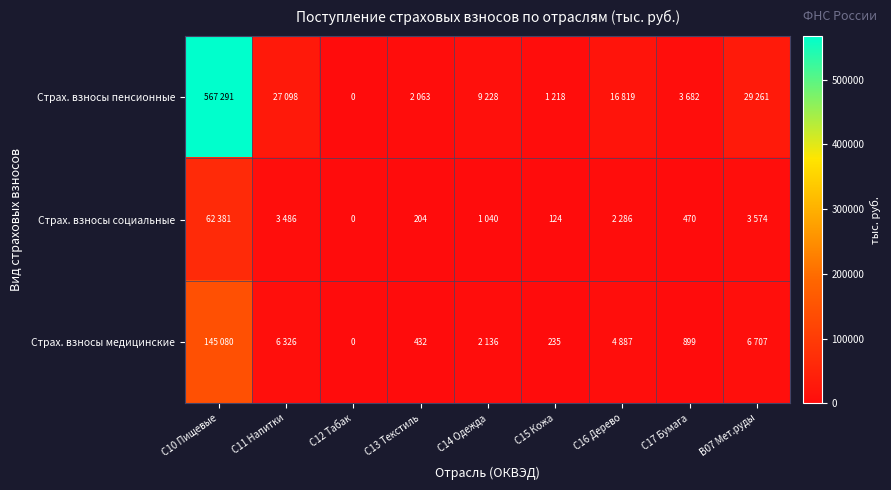

The value of Страх. взносы социальные at С13 Текстиль is 204. True or false?

True